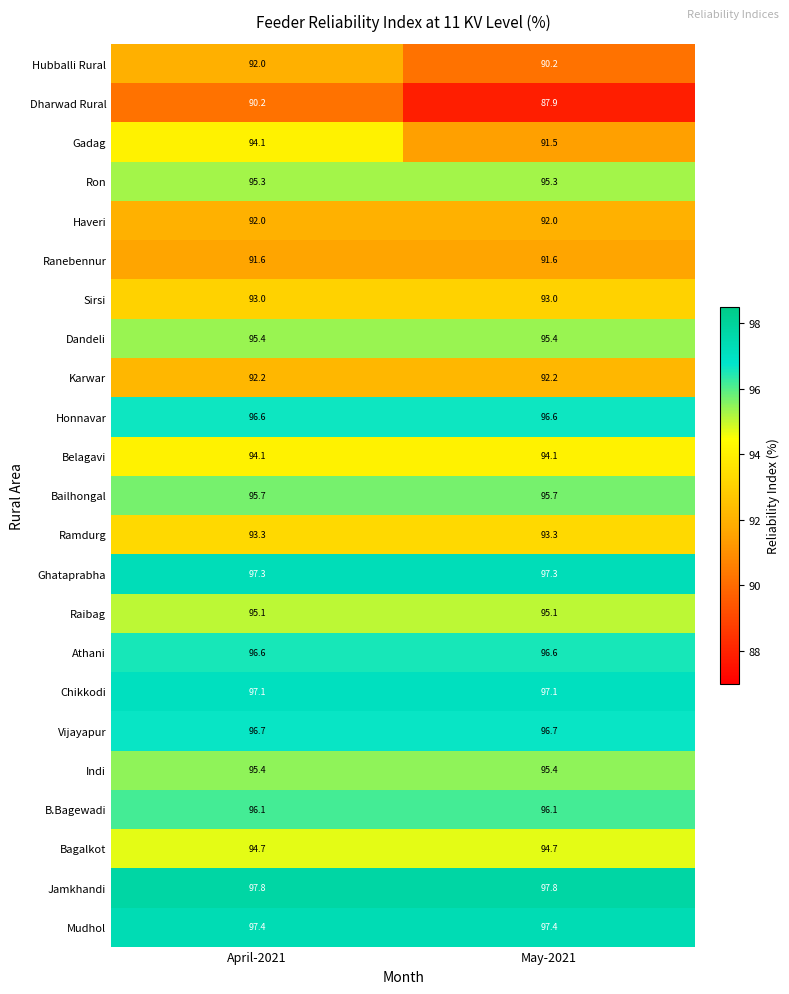

What is the total value across all series at May-2021?

2173.0